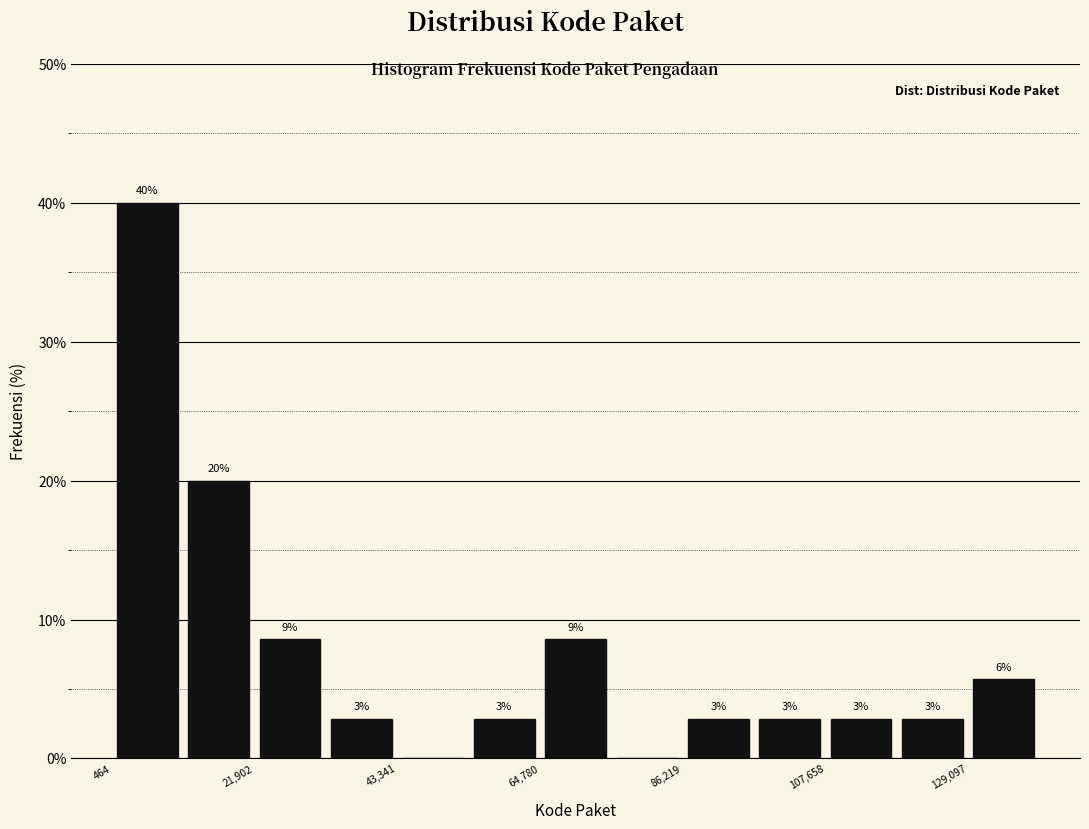

Read against the x-axis, roughly where is the centre of the tallest bar?

5000